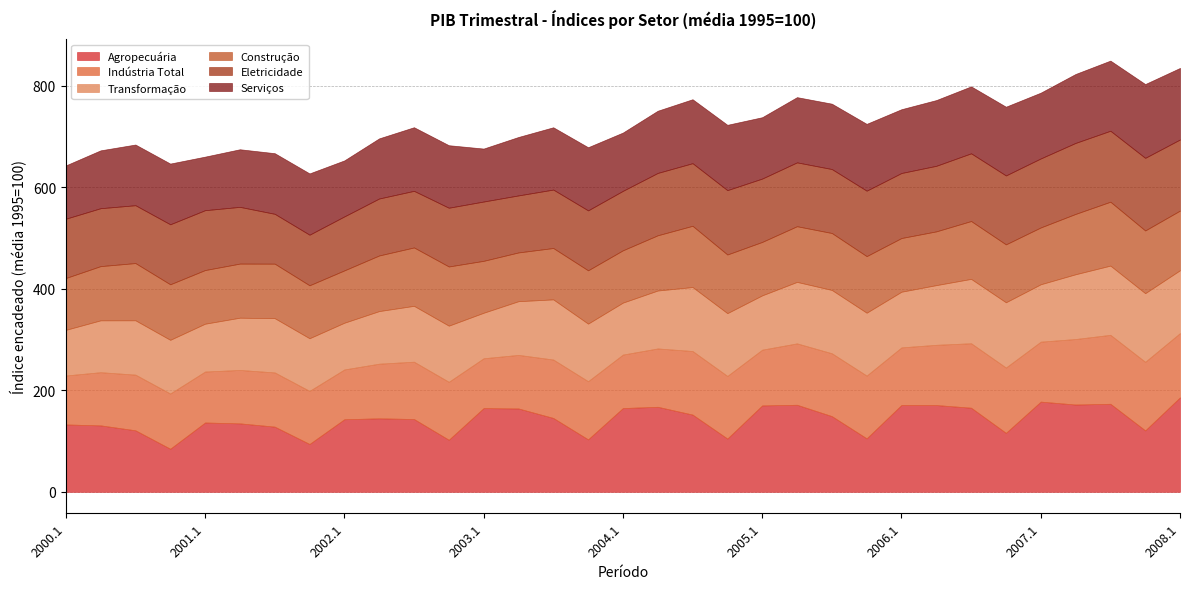

Does the chart have visible grid lines?

Yes